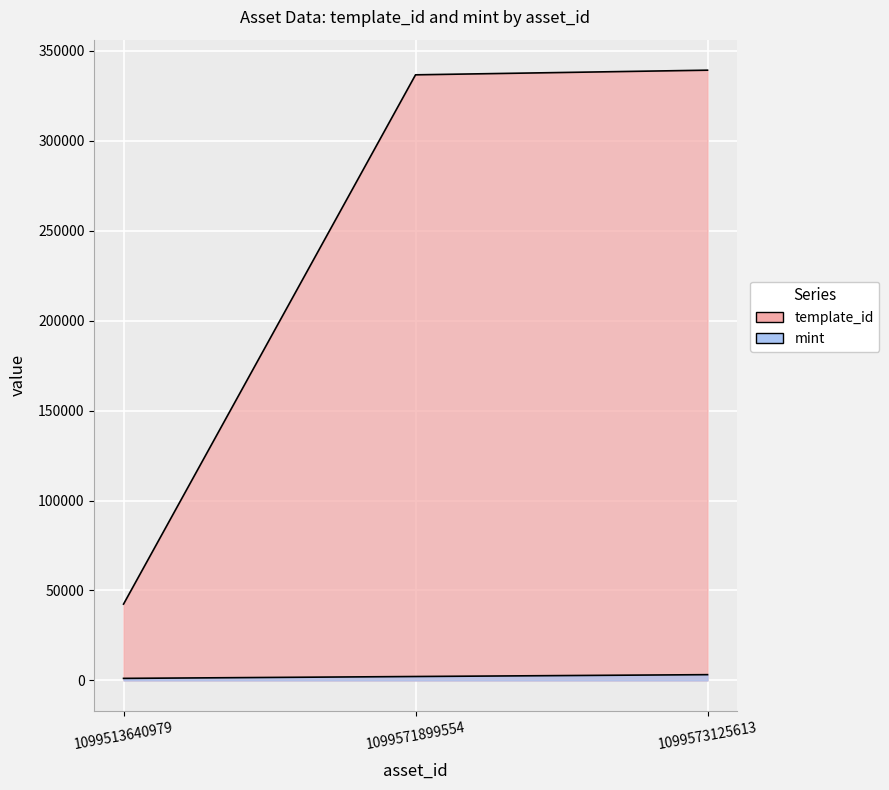

List the labels in order of mint value, smallest first.

1099513640979, 1099571899554, 1099573125613